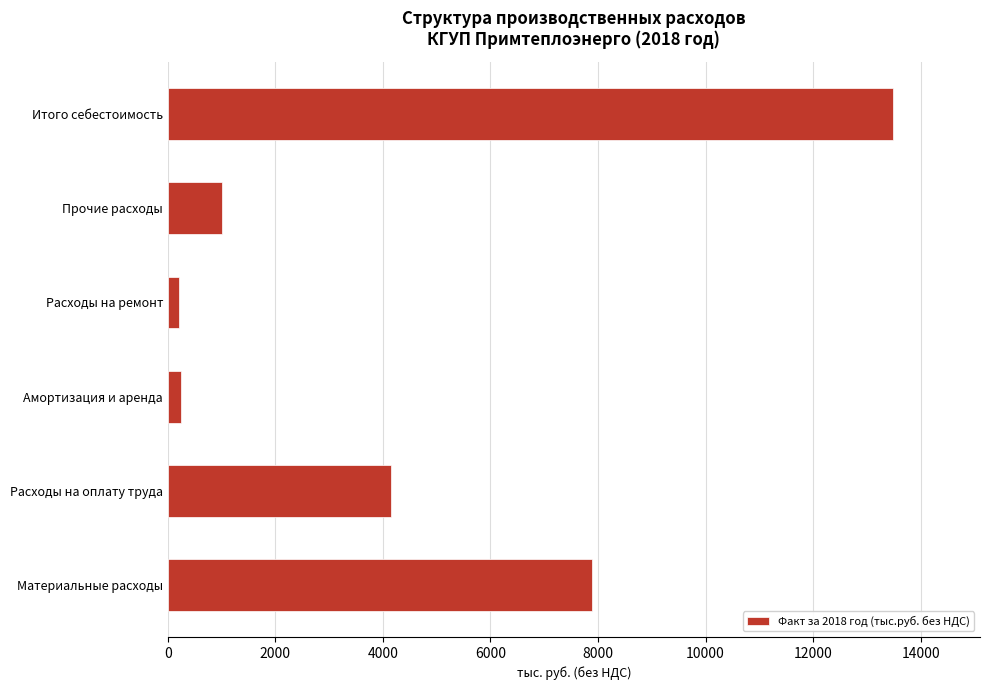

Which has a higher value, Прочие расходы or Амортизация и аренда?

Прочие расходы